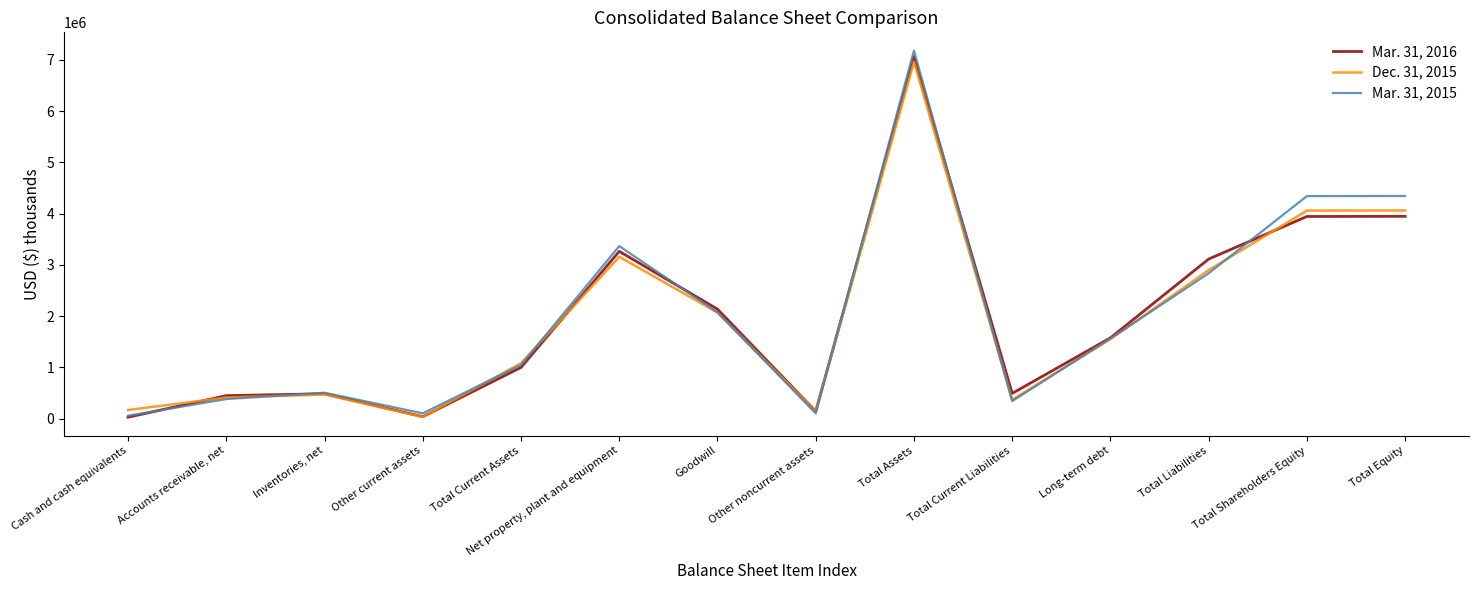

Rank the categories by Mar. 31, 2016 value from highest to lowest.

Total Assets, Total Equity, Total Shareholders Equity, Net property, plant and equipment, Total Liabilities, Goodwill, Long-term debt, Total Current Assets, Total Current Liabilities, Inventories, net, Accounts receivable, net, Other noncurrent assets, Other current assets, Cash and cash equivalents